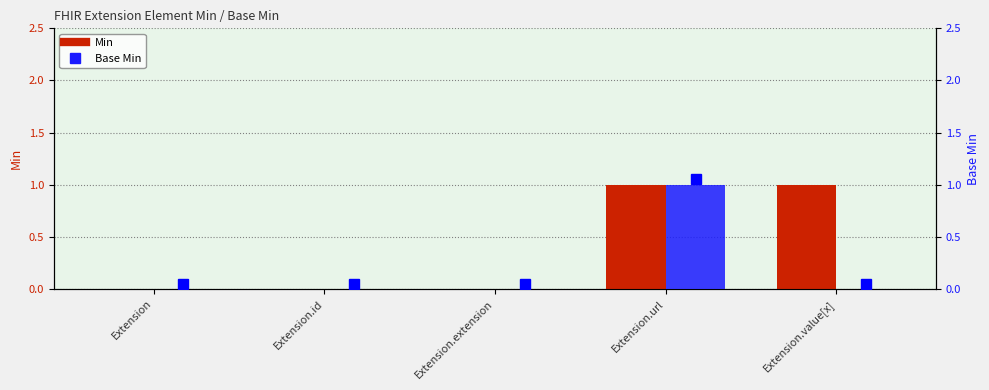

What is the sum of the Base Min values at Extension.extension and Extension.url?

1